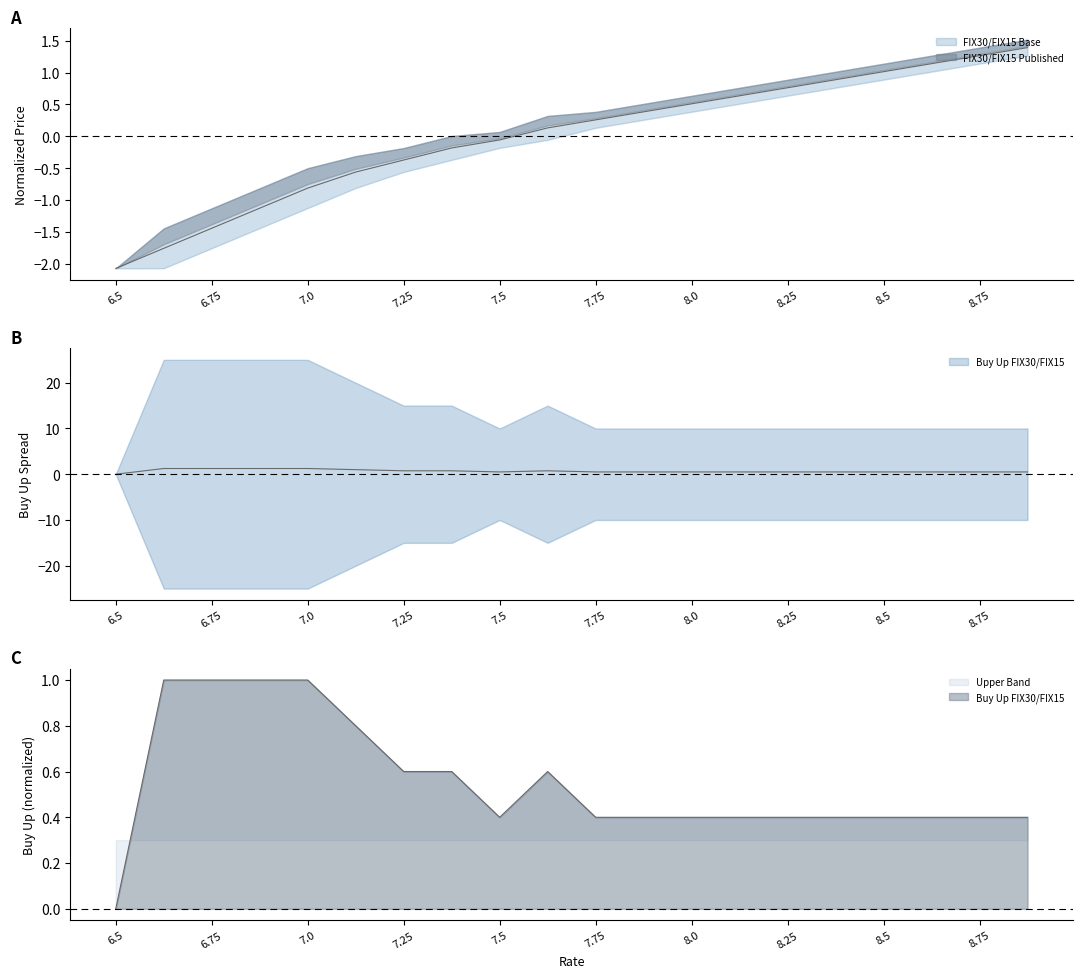

Between which two adjacent categories do FIX30/FIX15 Base and Buy Up FIX30/FIX15 first intersect?

7.875 and 8.0